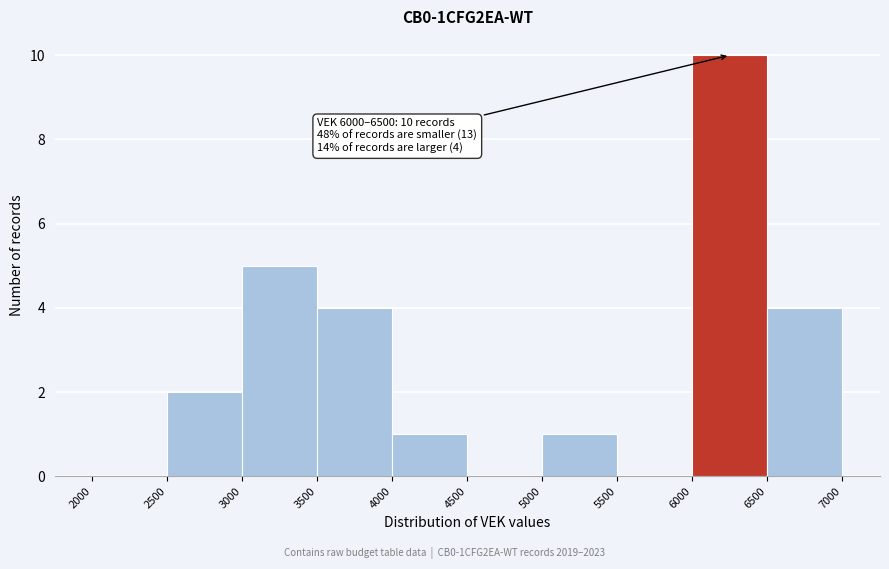

Which range on the x-axis has the tallest bar?

6000 to 6500